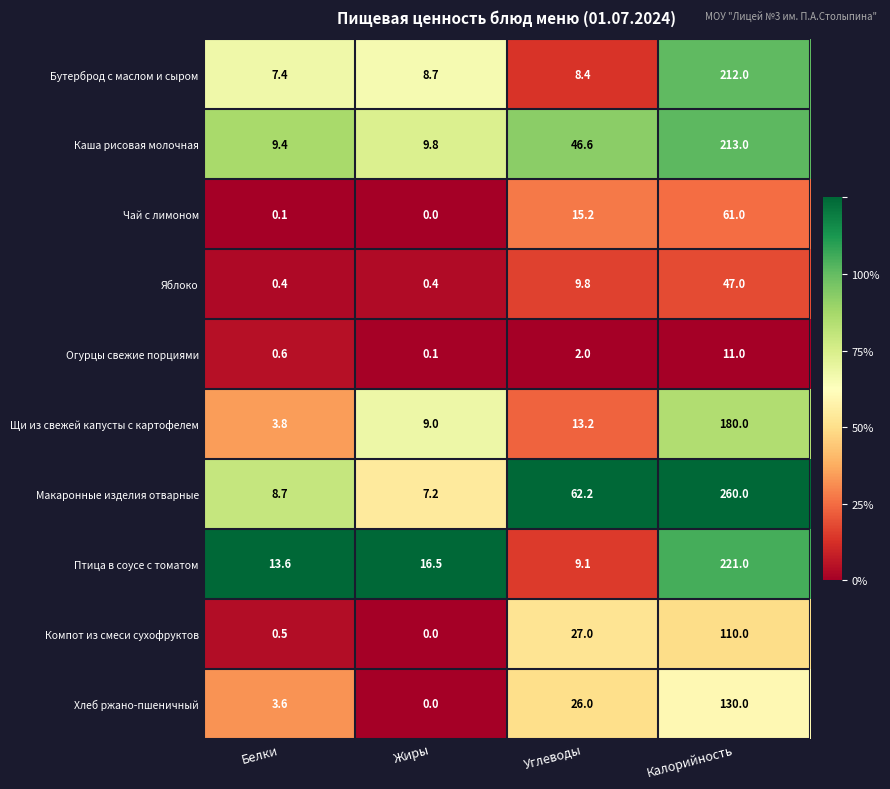

What is the approximate value of Чай с лимоном at Углеводы?

15.2